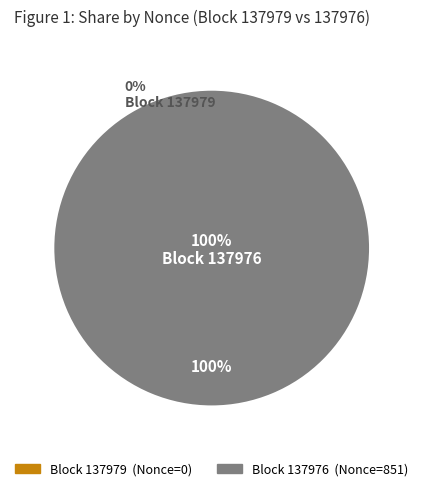

Rank the categories by value from lowest to highest.

137979, 137976